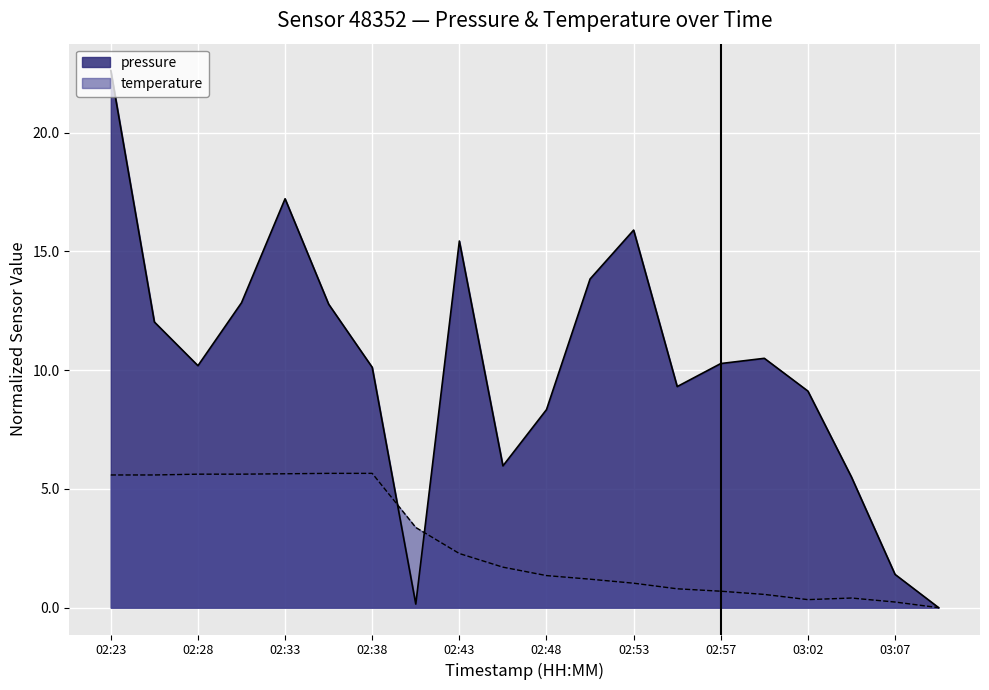

How many lines are shown in the chart?

2